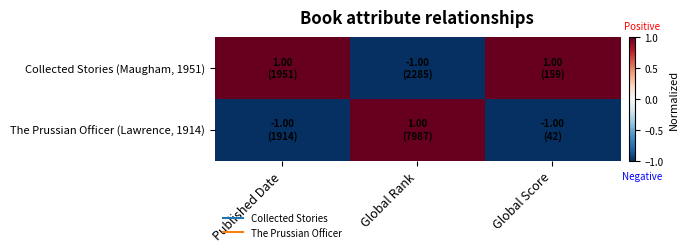

What is the smallest value displayed?

-1